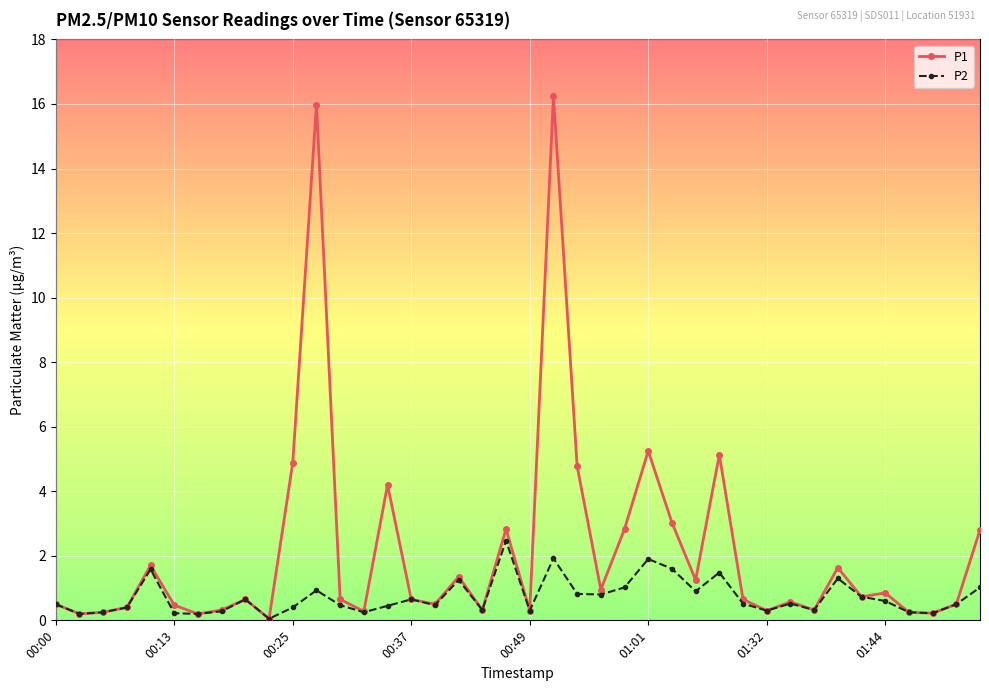

True or false: P1 has more than 1 interior local peaks.

True